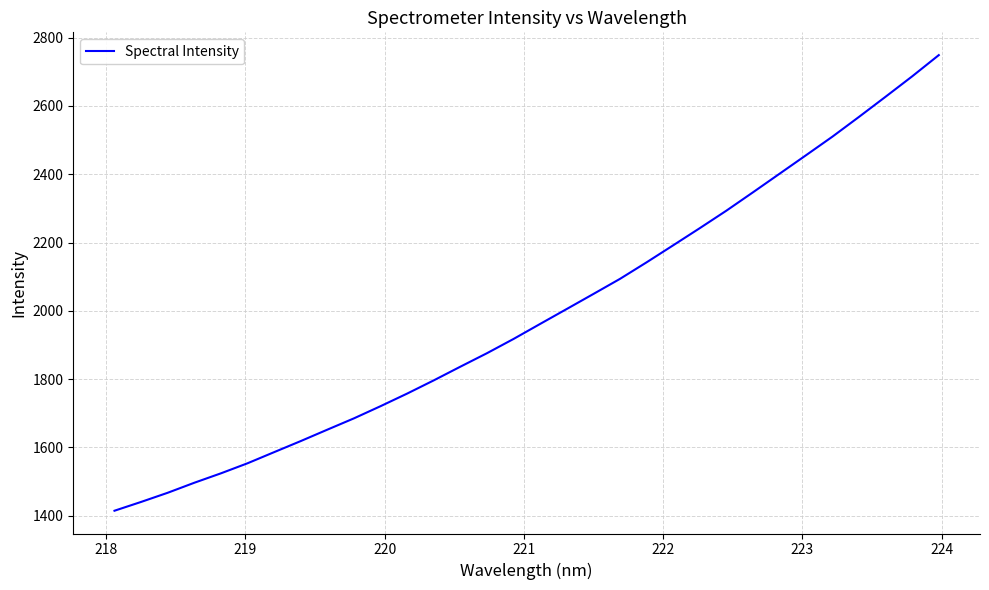

What is the greatest value displayed?

2748.7